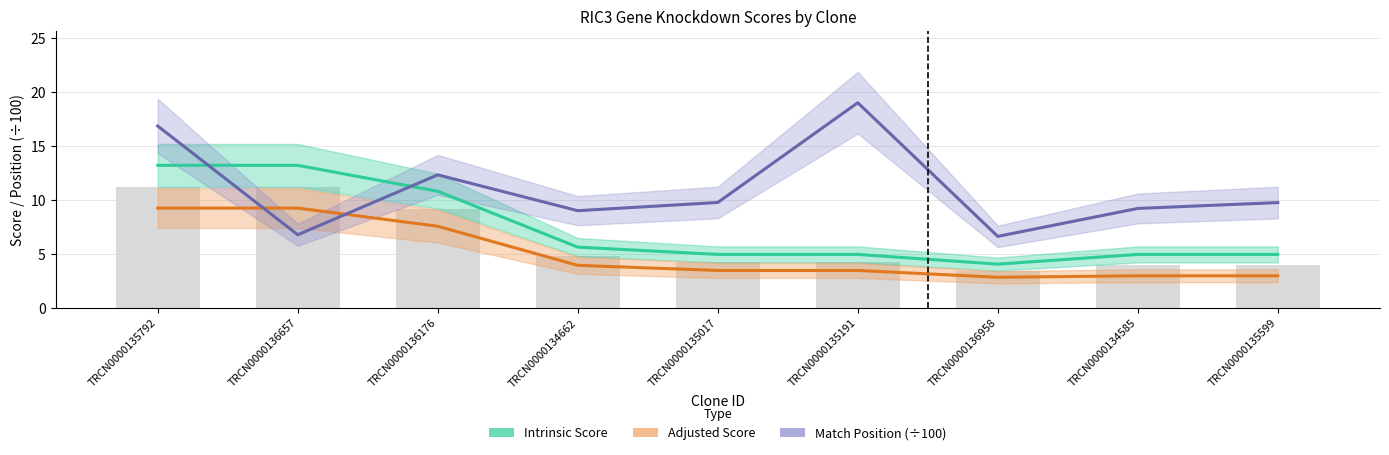

What is the difference between the Intrinsic Score values at TRCN0000135191 and TRCN0000136958?

0.9